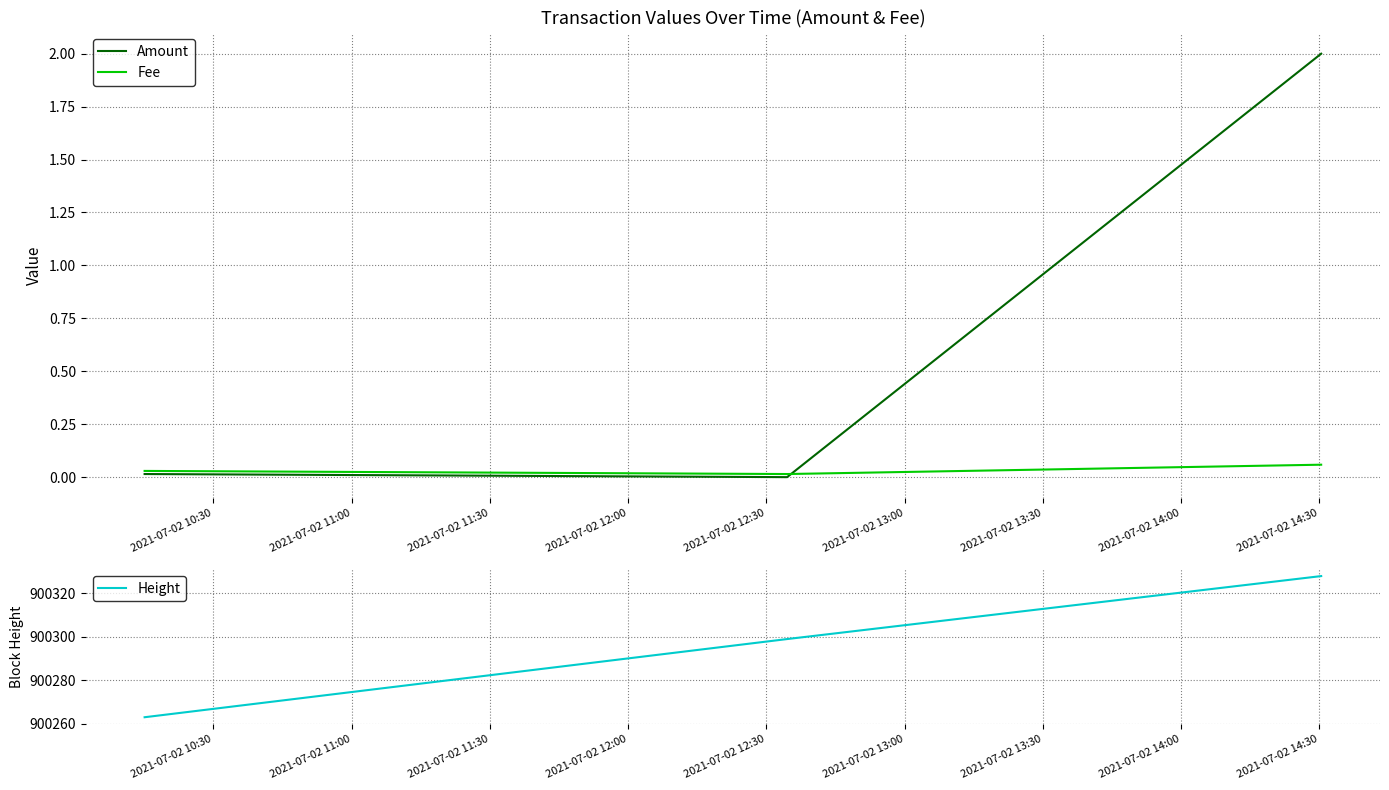

What is the sum of all Fee values?

0.1